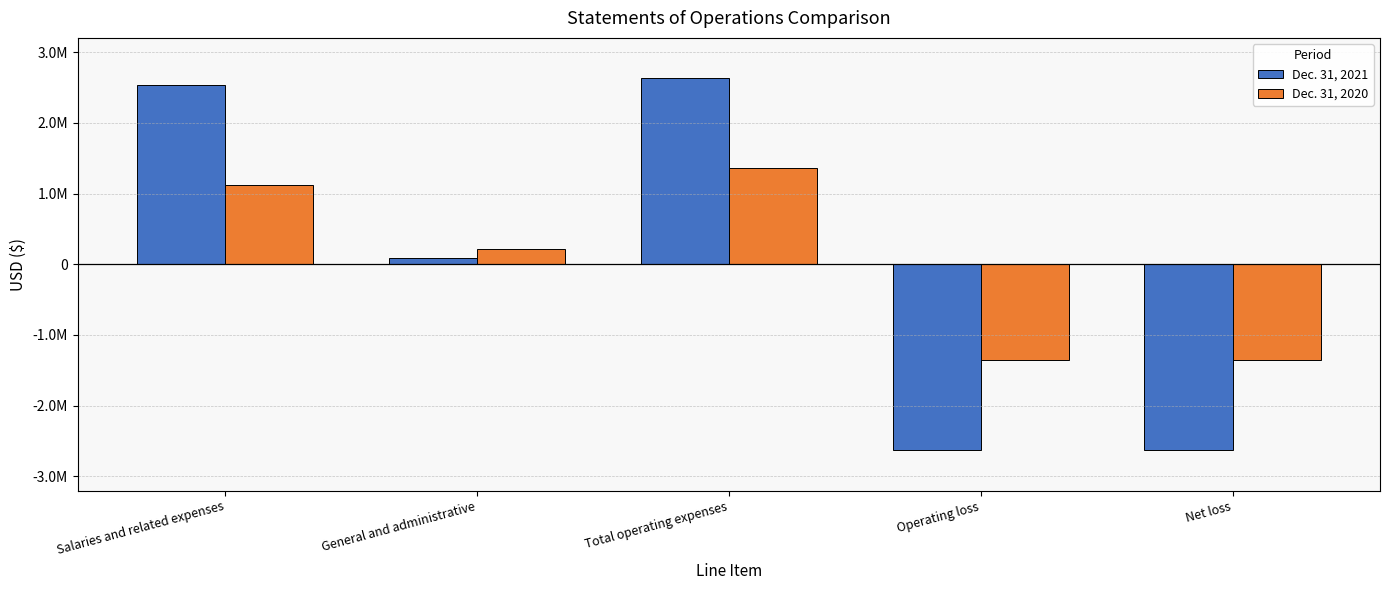

At which label does Dec. 31, 2021 reach its peak?

Total operating expenses